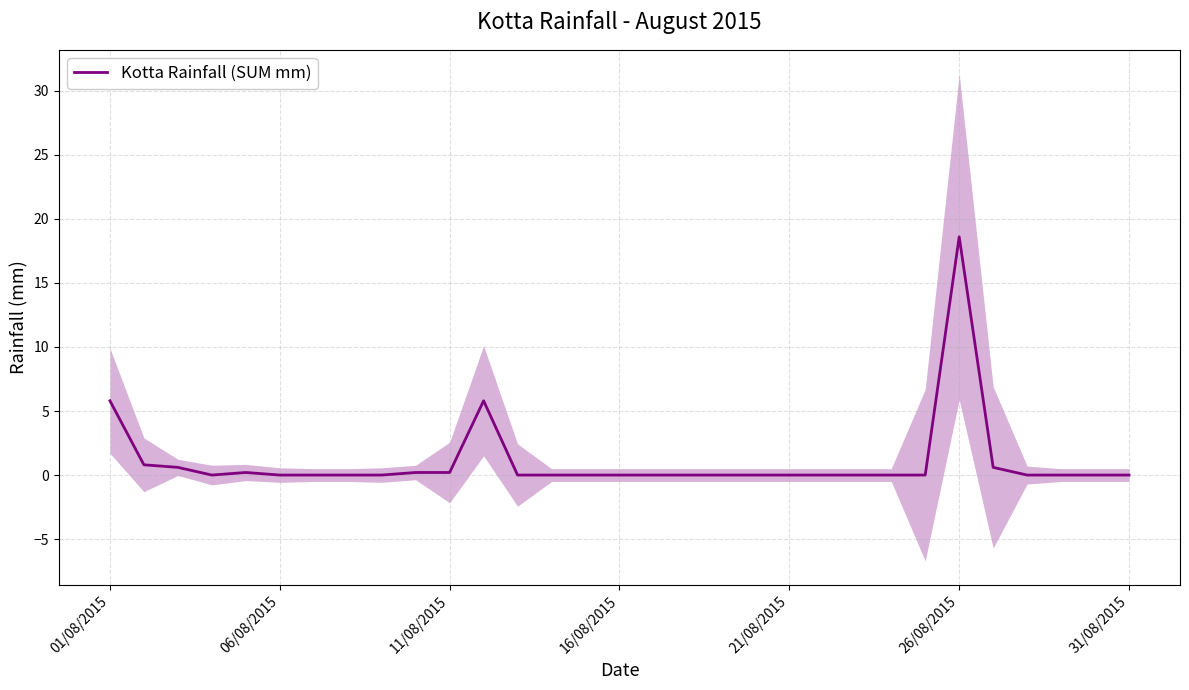

How many lines are shown in the chart?

1